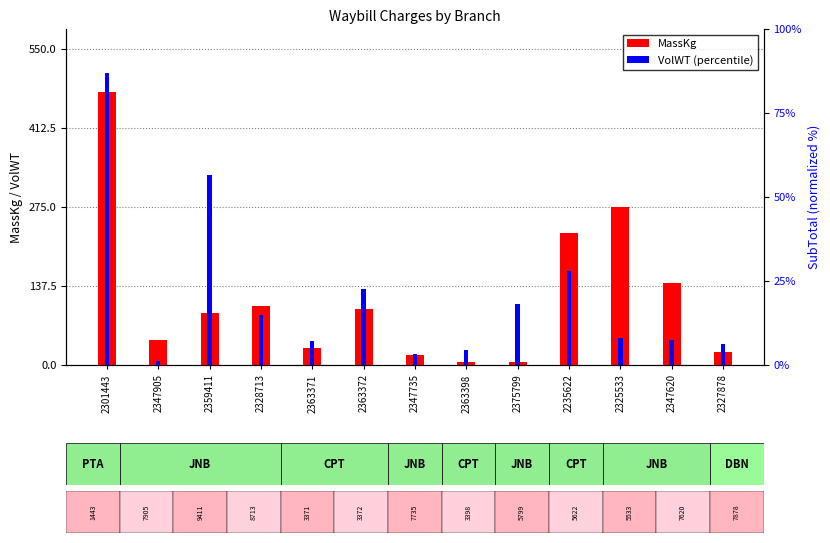

What is the difference between the MassKg values at 2301443 and 2347620?

332.0